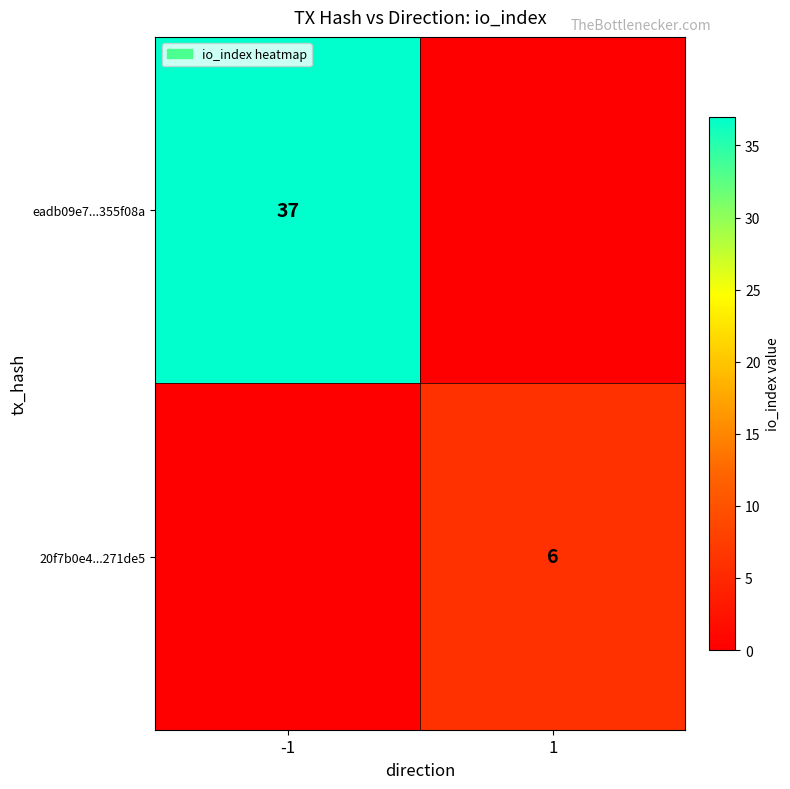

What is the total value across all series at 1?

6